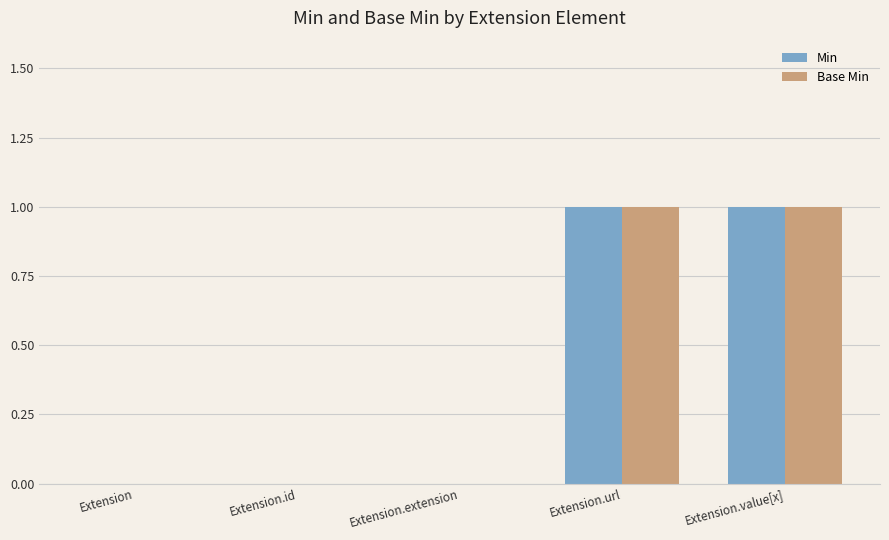

Reading left to right, list all the values displayed in this chart.

Min: 0	0	0	1	1
Base Min: 0	0	0	1	1